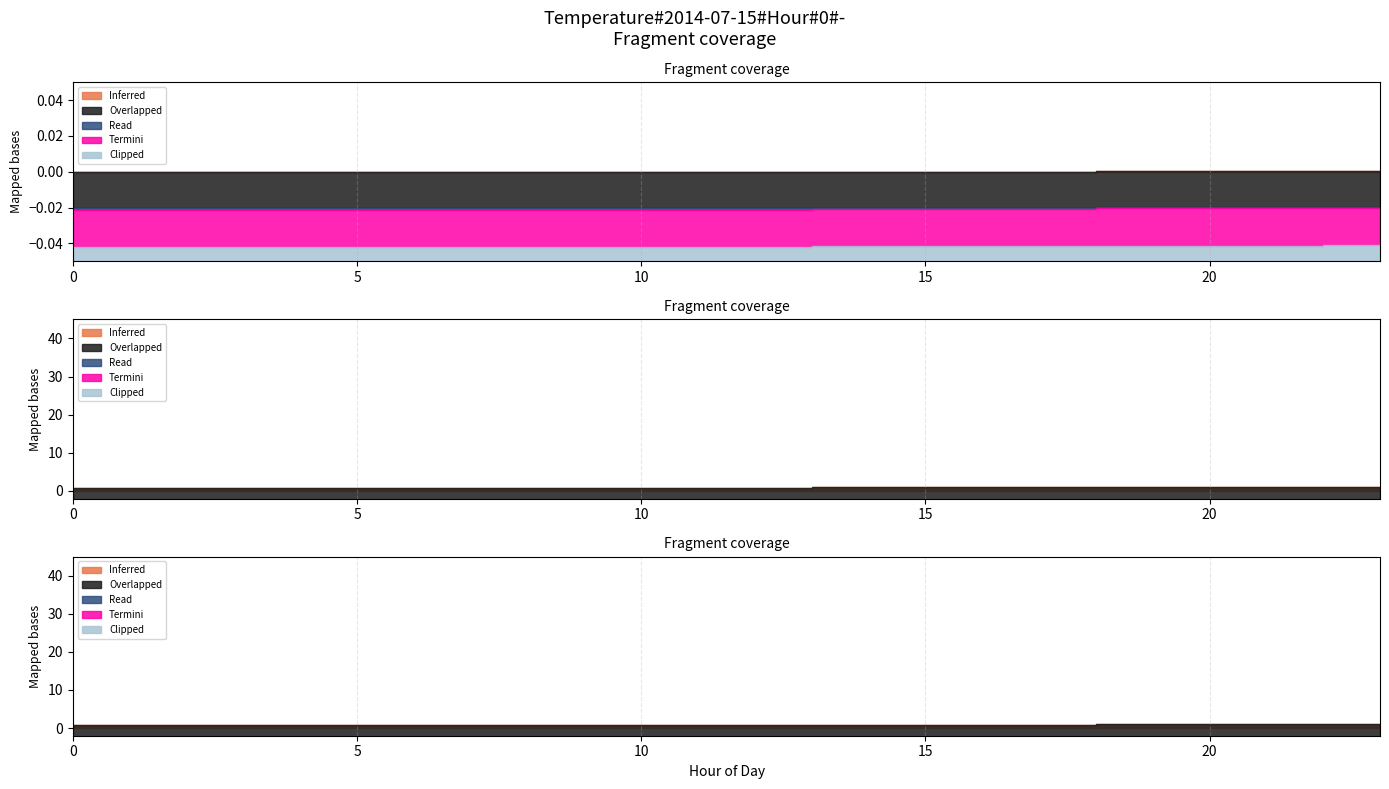

Which series has the largest range (max minus min)?

Inferred